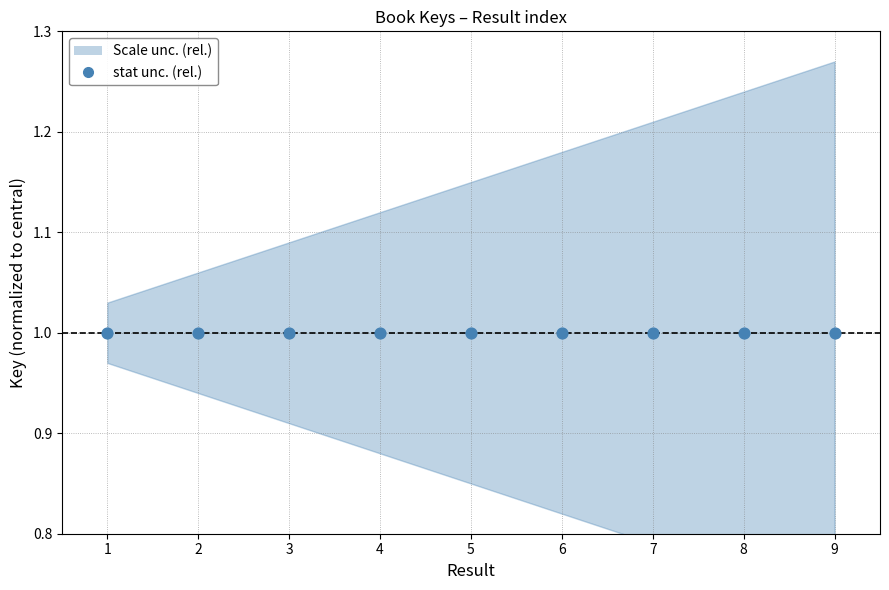

What is the average X value?

5.0